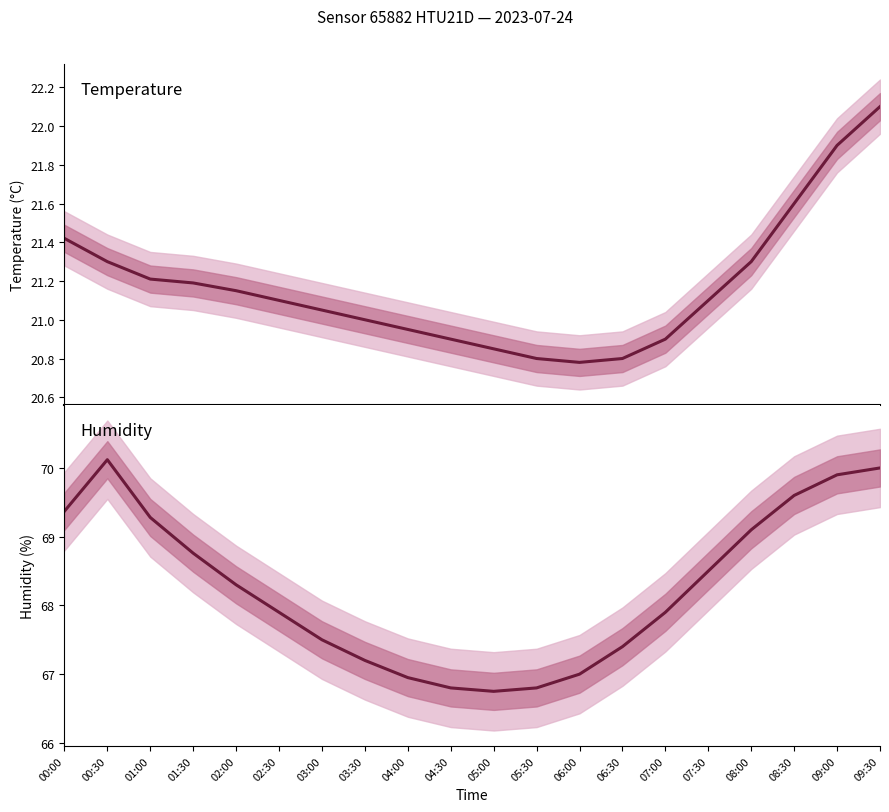

Between 01:00 and 08:00, which series saw the biggest shift?

humidity